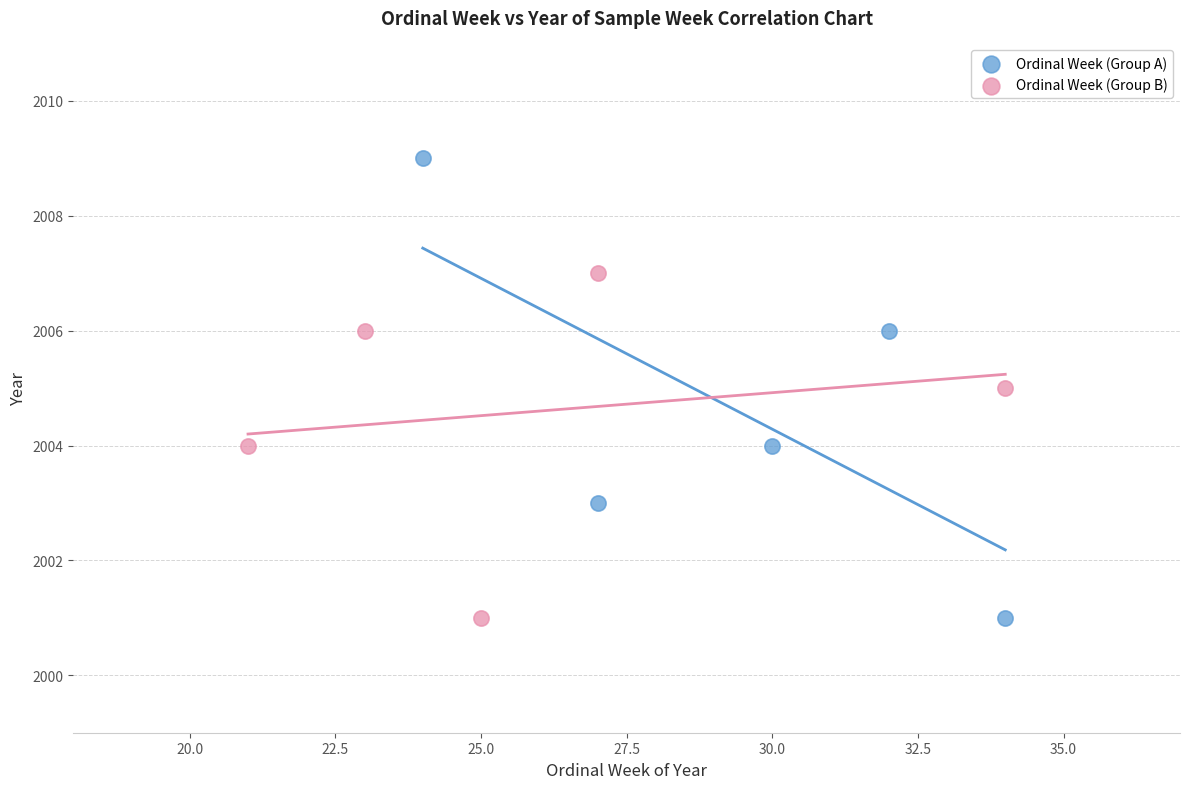

Which series has the widest spread of Y values?

Ordinal Week (Group A)